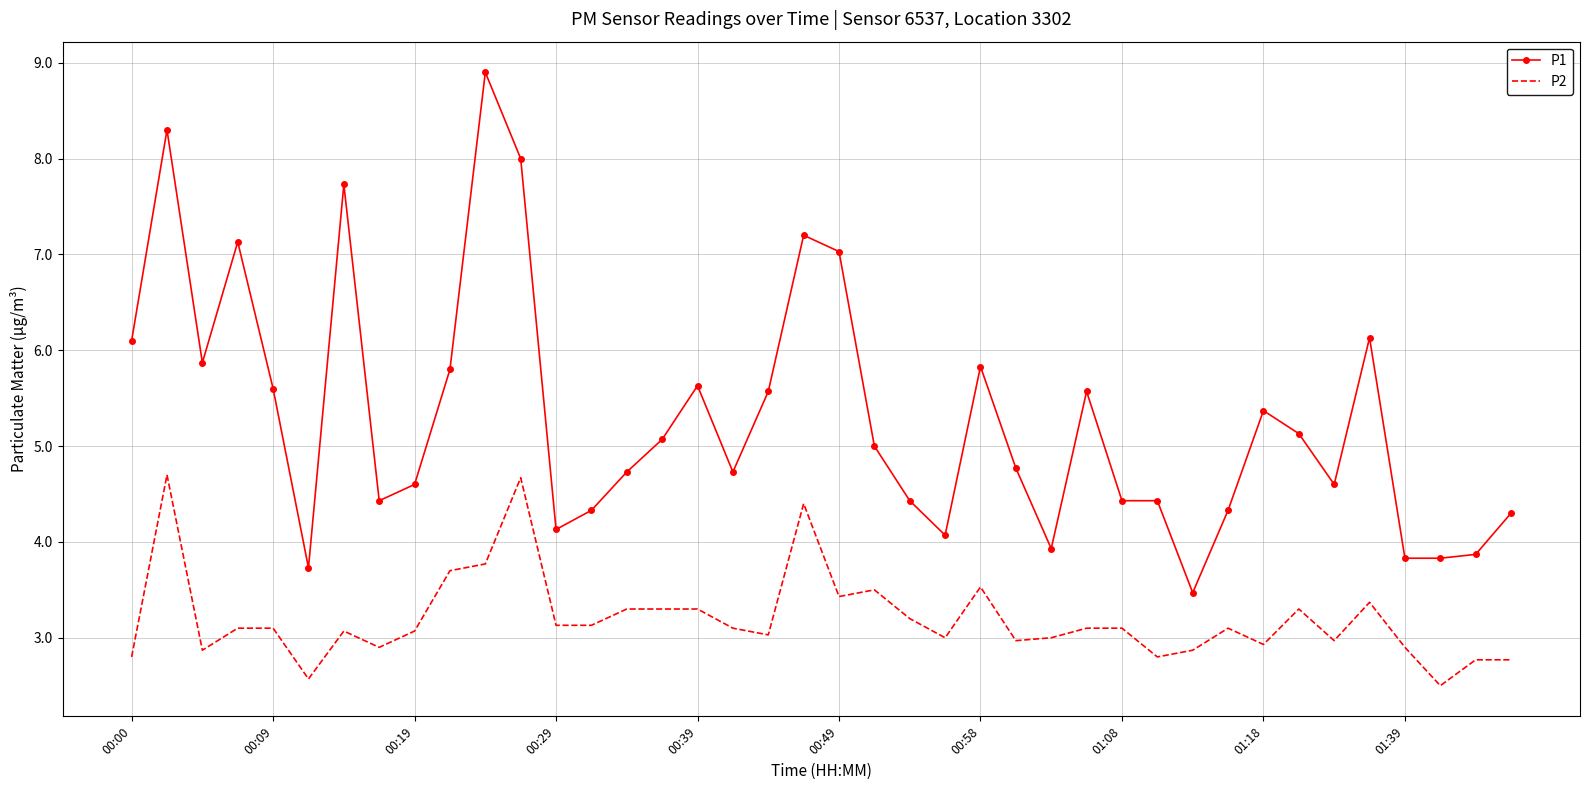

What is the lowest value of the P1 series?

3.5